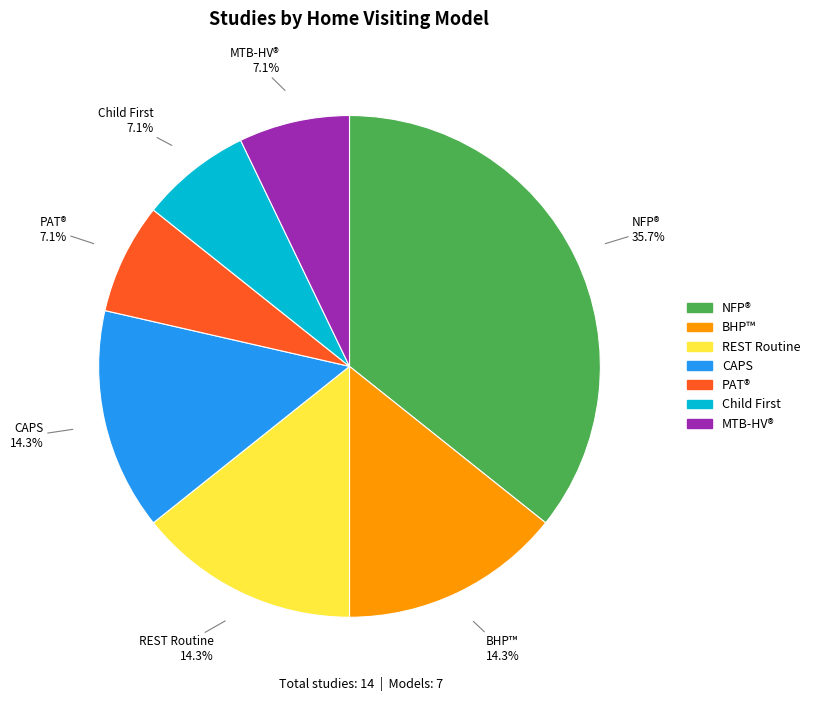

To the nearest percent, what is the difference between the largest and smallest slice percentages?

29%